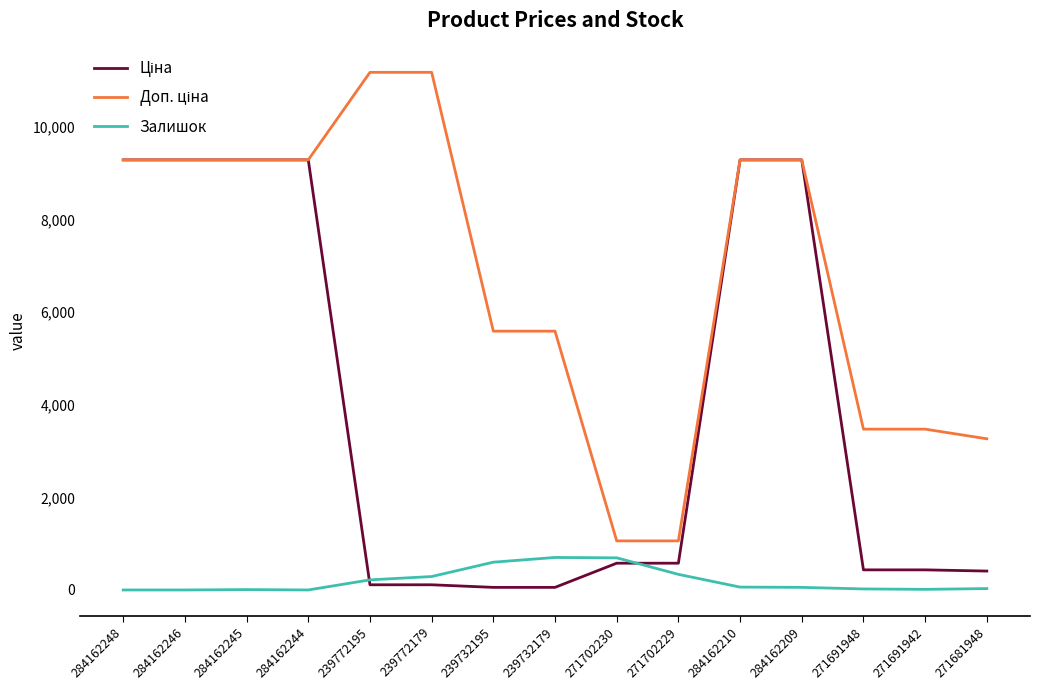

True or false: Залишок has a value of 30.0 at 271681948.

True